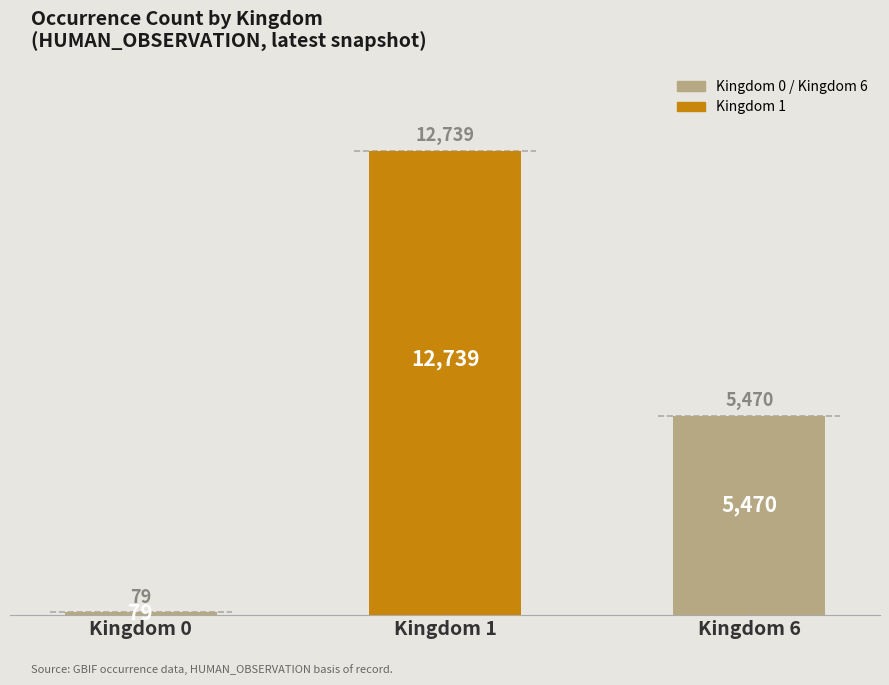

What is the difference between the second highest and minimum values?

5391